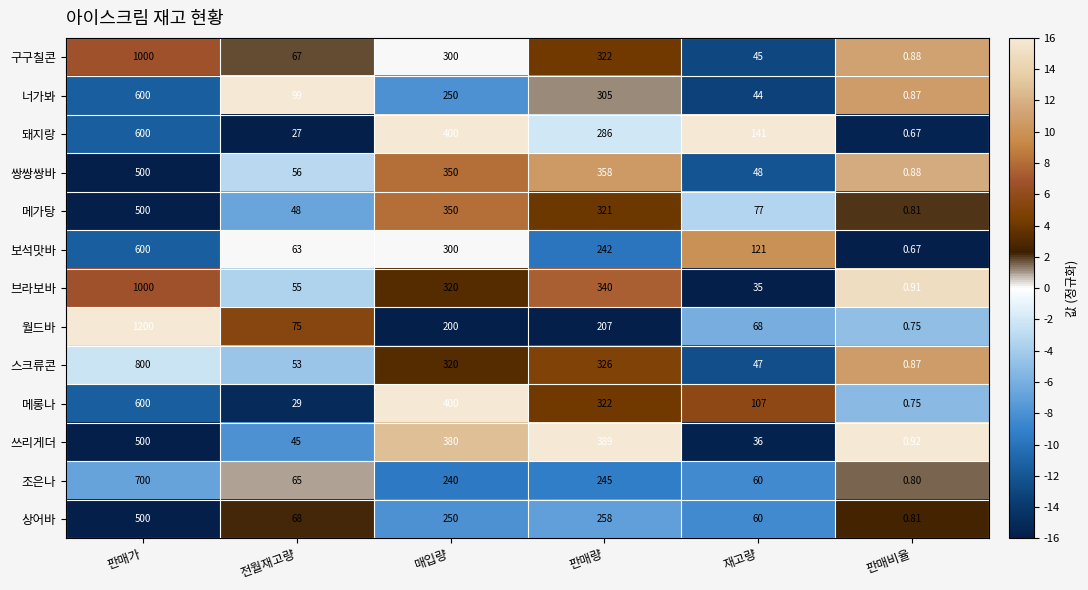

Rank the series at 전월재고량 from lowest to highest value.

돼지랑, 메롱나, 쓰리게더, 메가탕, 스크류콘, 브라보바, 쌍쌍쌍바, 보석맛바, 조은나, 구구칠콘, 상어바, 월드바, 너가봐